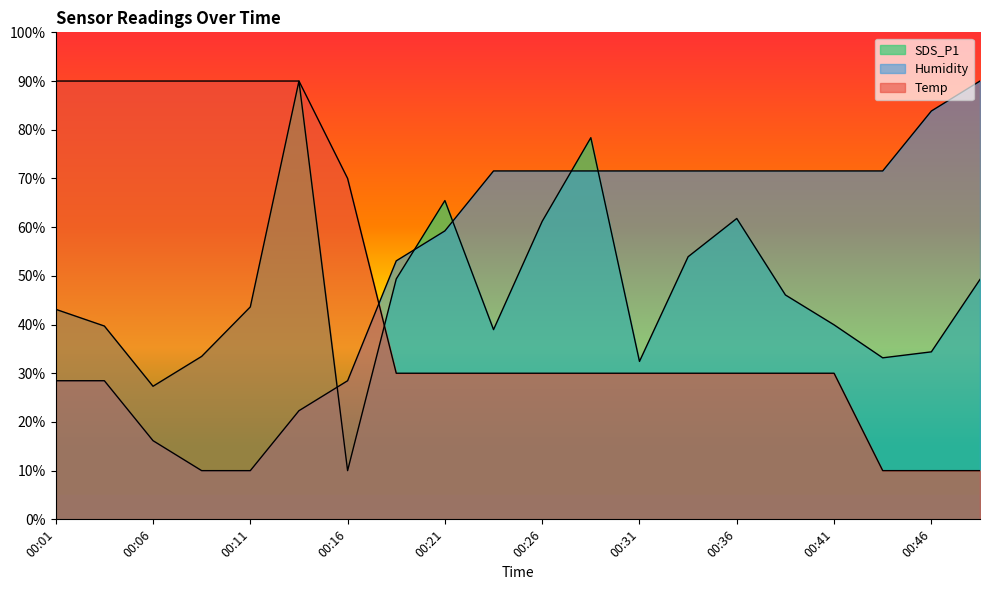

How many data points does each series have?

20